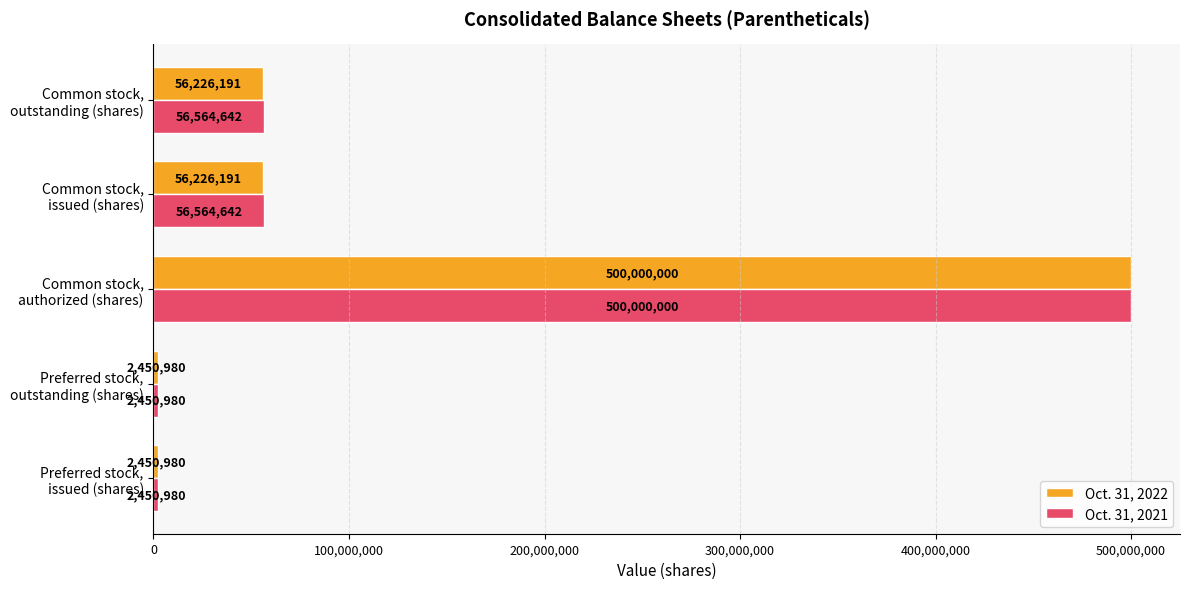

List the series in order of their overall mean, highest first.

Oct. 31, 2021, Oct. 31, 2022